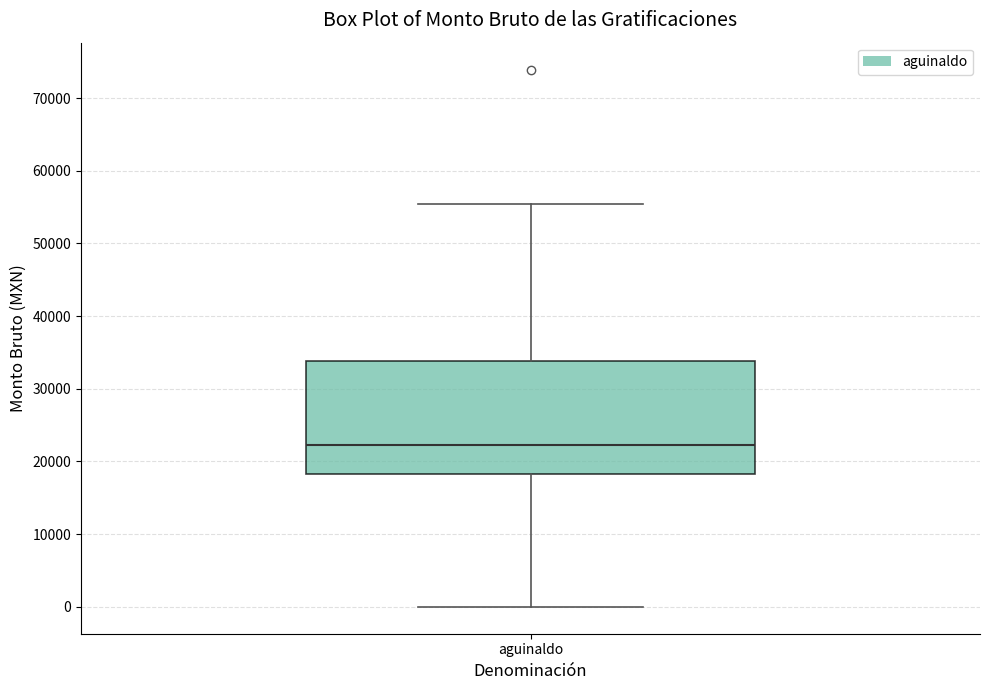

Transcribe this box plot: give where the median line is, the range the box spans, and where the two whiskers end, as read against the y-axis. The values are not printed on the chart, so give them approximately, as read against the axis.

median 22000, box 18000 to 34000, whiskers 0 to 55000